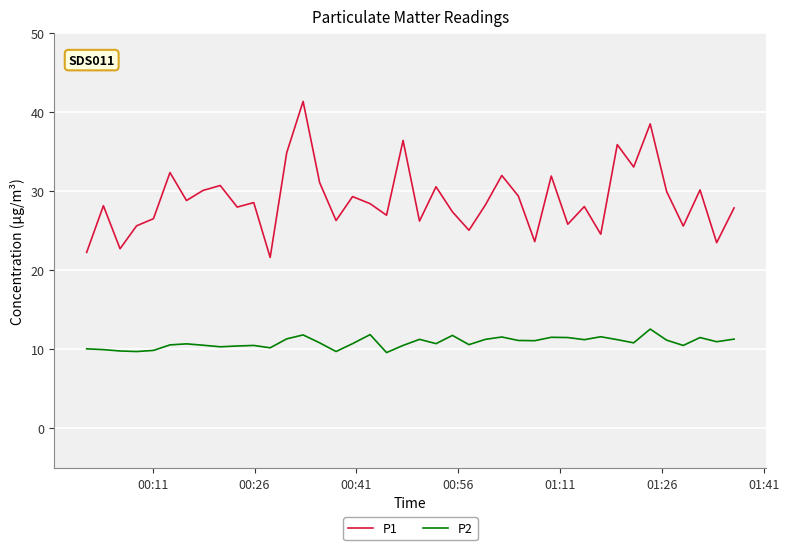

What is the difference between the maximum and minimum values in the P2 series?

3.0